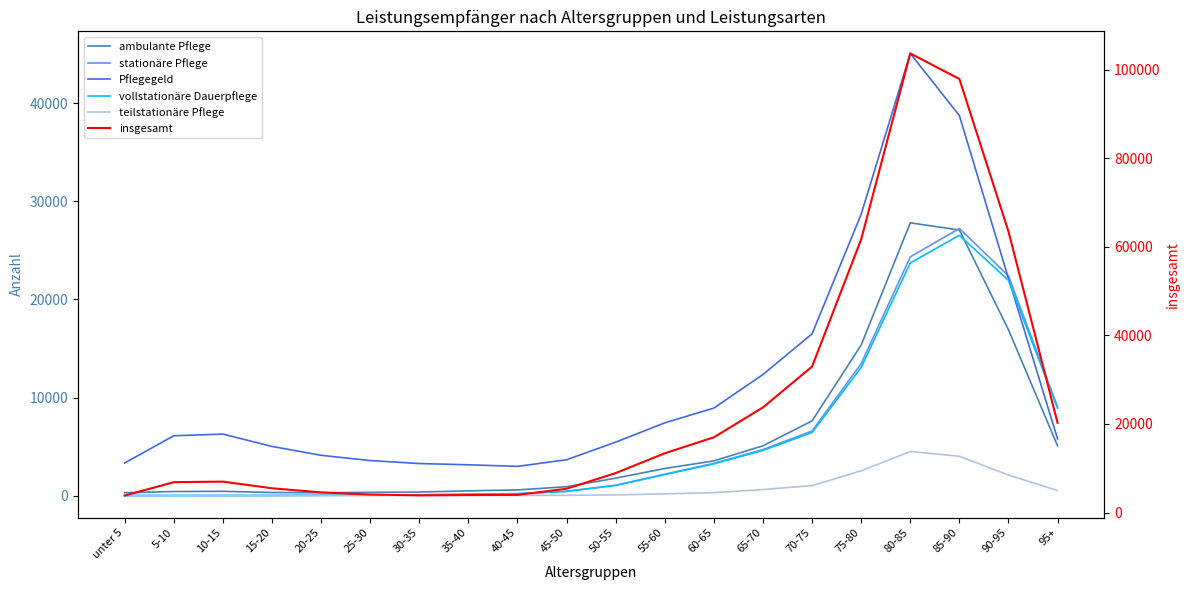

Rank the series by their maximum value, from highest to lowest.

insgesamt, Pflegegeld, ambulante Pflege, stationäre Pflege, vollstationäre Dauerpflege, teilstationäre Pflege